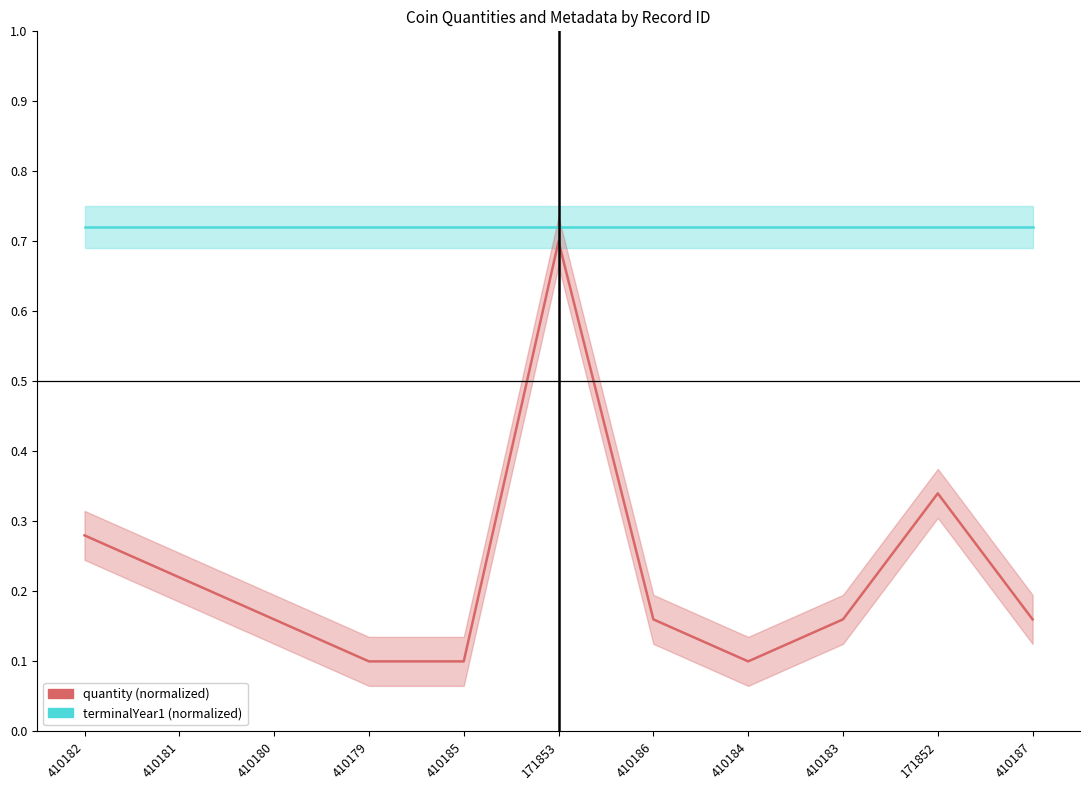

What is the value of the terminalYear1 point at the 11th from the left?

0.7